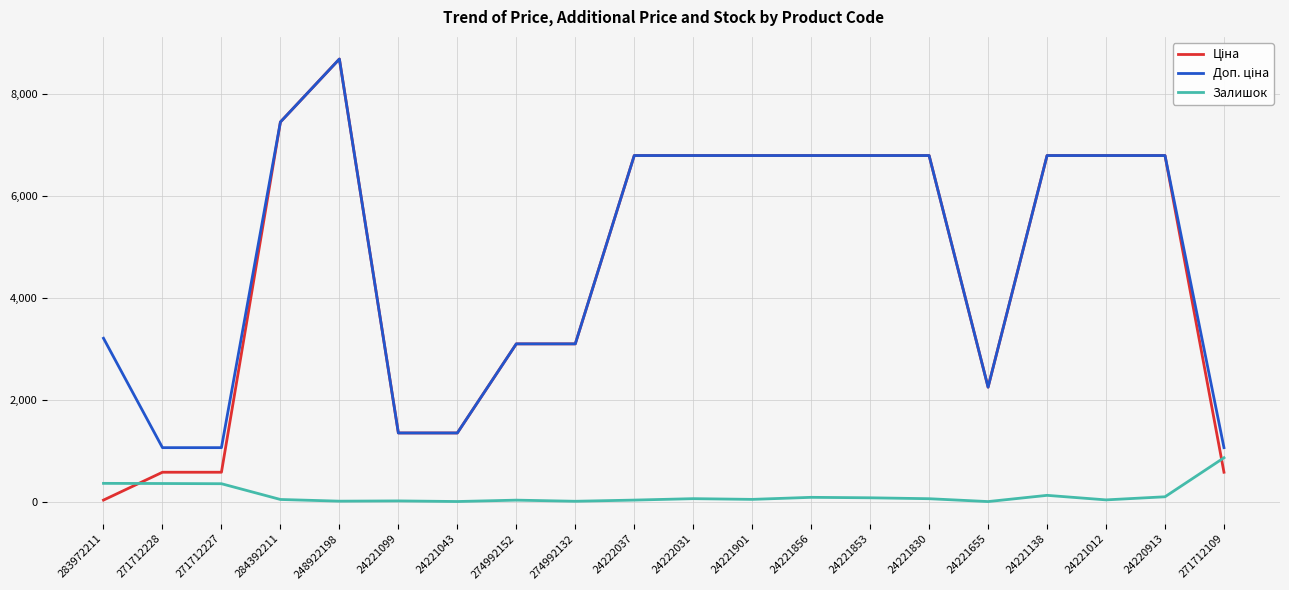

True or false: Залишок has a value of 86.0 at 24221856.

True